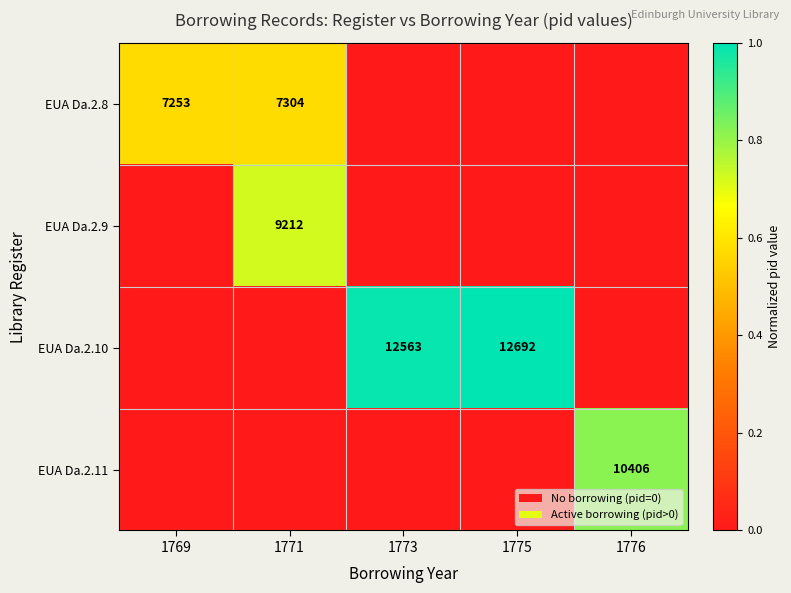

The EUA Da.2.10 series shows 6029 at 1773. True or false?

False